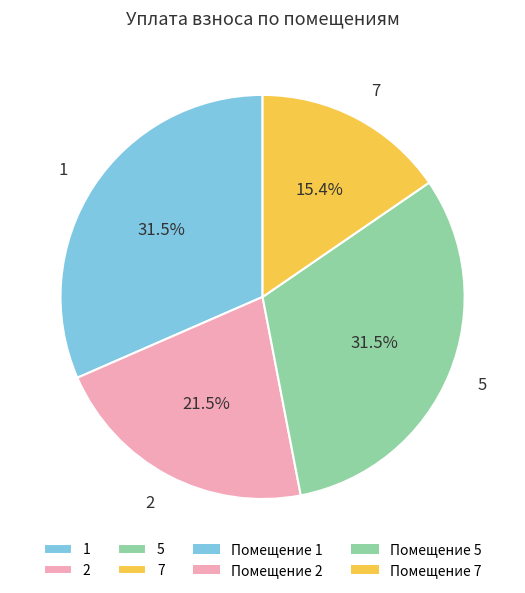

What is the ratio of the value at 7 to the value at 5?

0.5